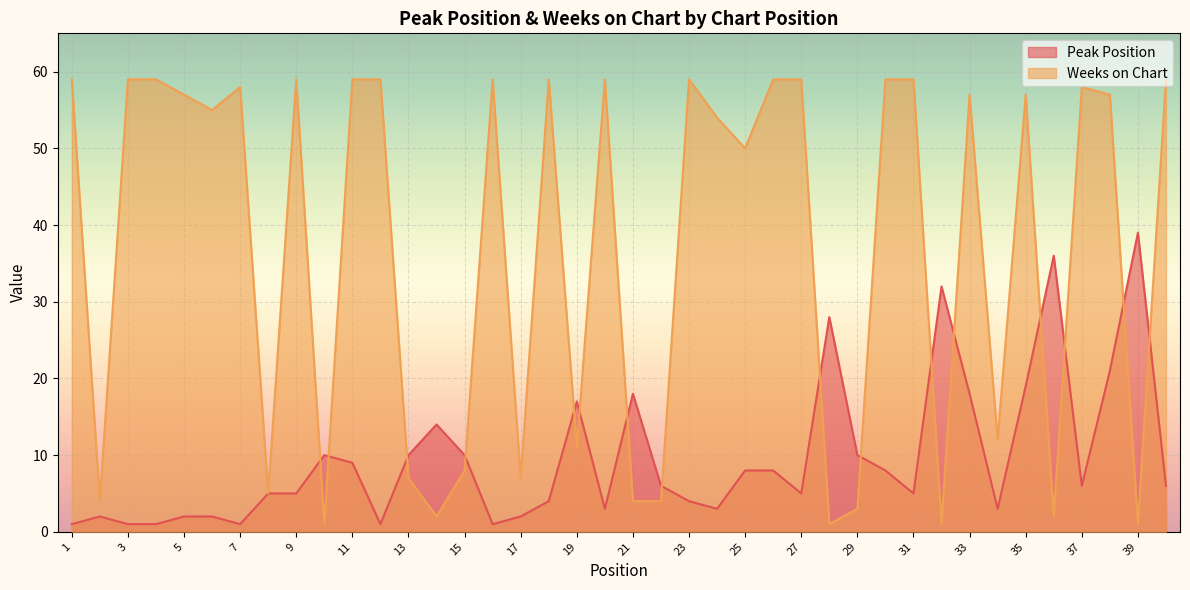

Reading left to right, transcribe all the data shown in this chart.

Peak Position: 1=1	2=2	3=1	4=1	5=2	6=2	7=1	8=5	9=5	10=10	11=9	12=1	13=10	14=14	15=10	16=1	17=2	18=4	19=17	20=3	21=18	22=6	23=4	24=3	25=8	26=8	27=5	28=28	29=10	30=8	31=5	32=32	33=18	34=3	35=19	36=36	37=6	38=21	39=39	40=6
Weeks on Chart: 1=59	2=4	3=59	4=59	5=57	6=55	7=58	8=5	9=59	10=1	11=59	12=59	13=7	14=2	15=8	16=59	17=7	18=59	19=11	20=59	21=4	22=4	23=59	24=54	25=50	26=59	27=59	28=1	29=3	30=59	31=59	32=1	33=57	34=12	35=57	36=2	37=58	38=57	39=1	40=59